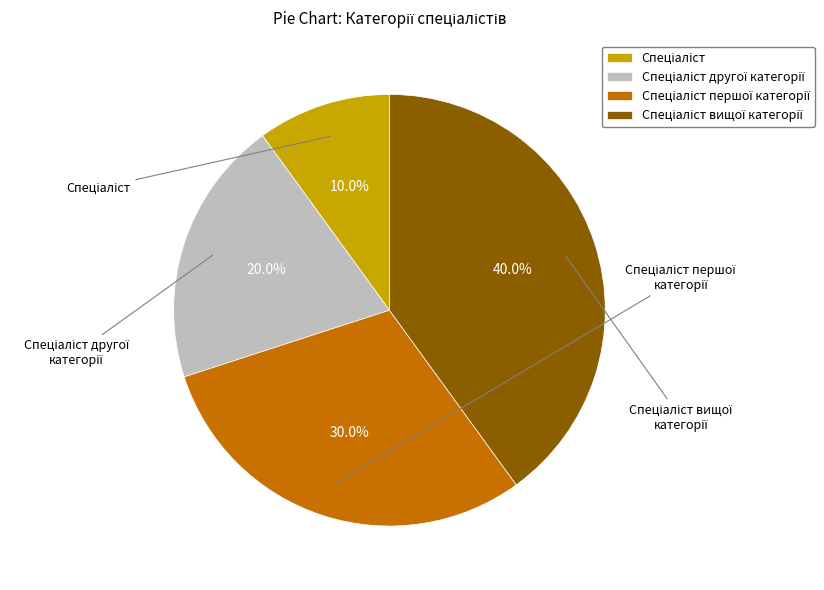

Does any single category account for the majority?

No